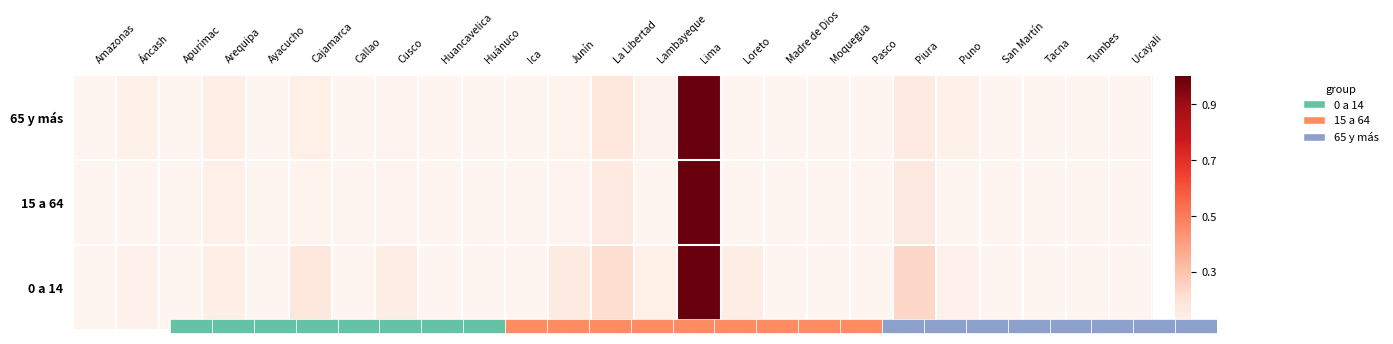

What is the maximum value shown in the chart?

1.0